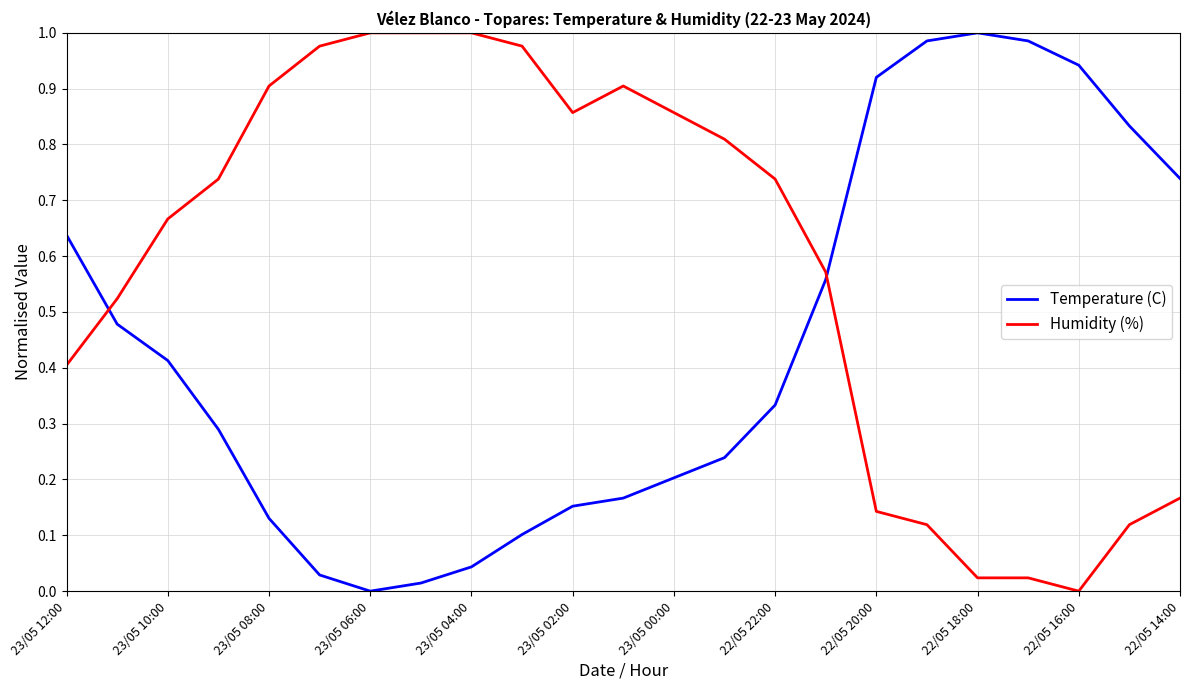

List the series in order of their overall mean, highest first.

Humidity (%), Temperature (C)